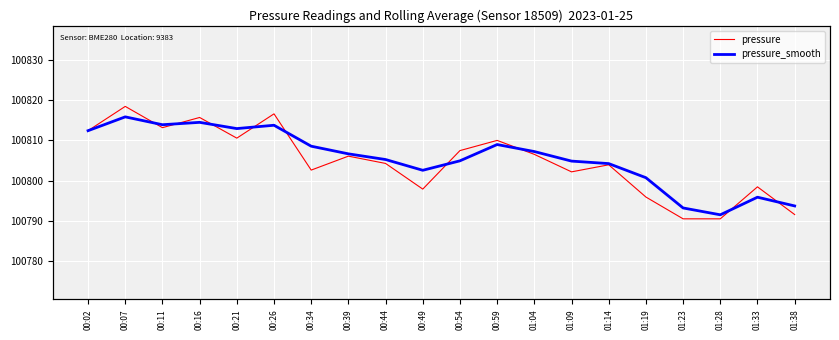

Where is pressure_smooth nearest to the value 100803?

00:49